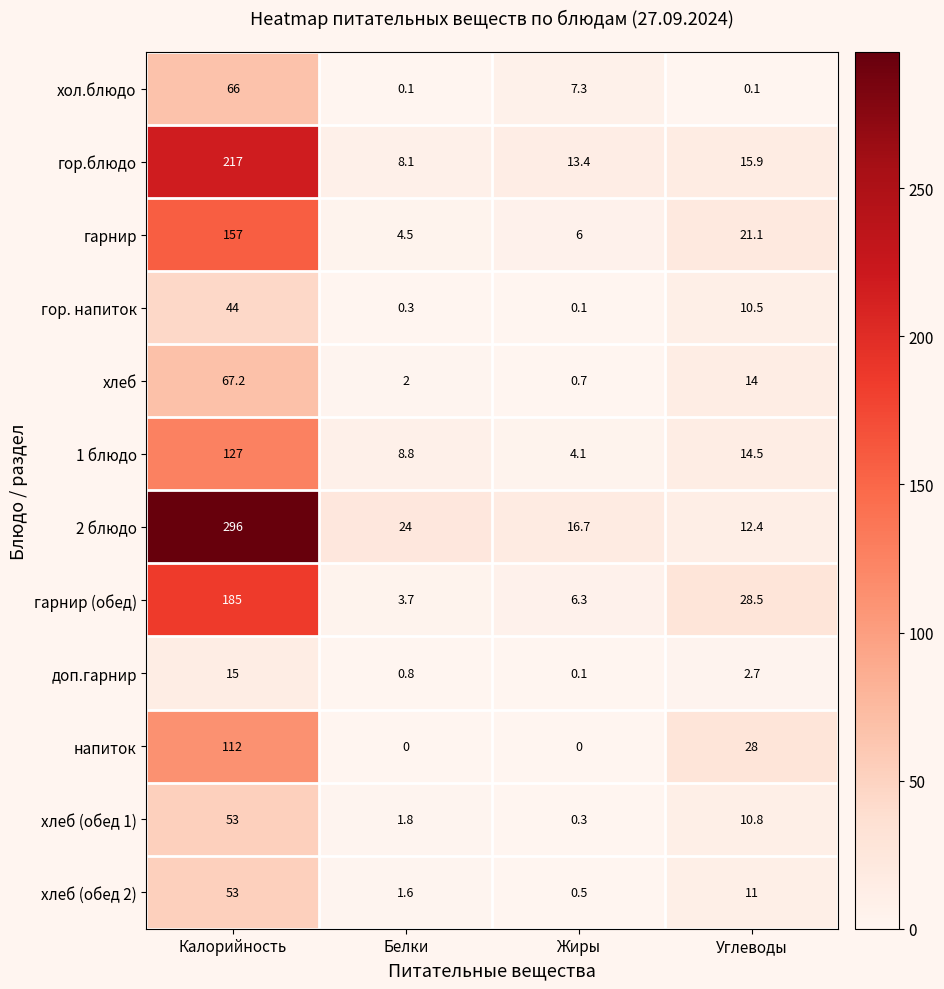

What is the greatest value displayed?

296.0